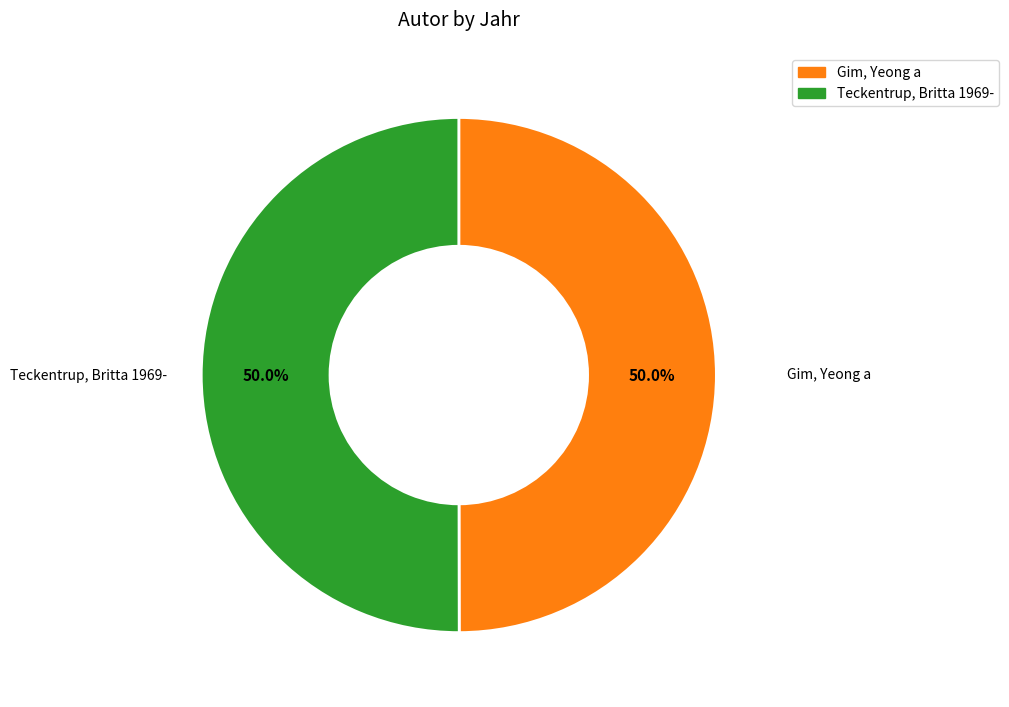

What is the total percentage of Teckentrup, Britta 1969- and Gim, Yeong a?

100.0%